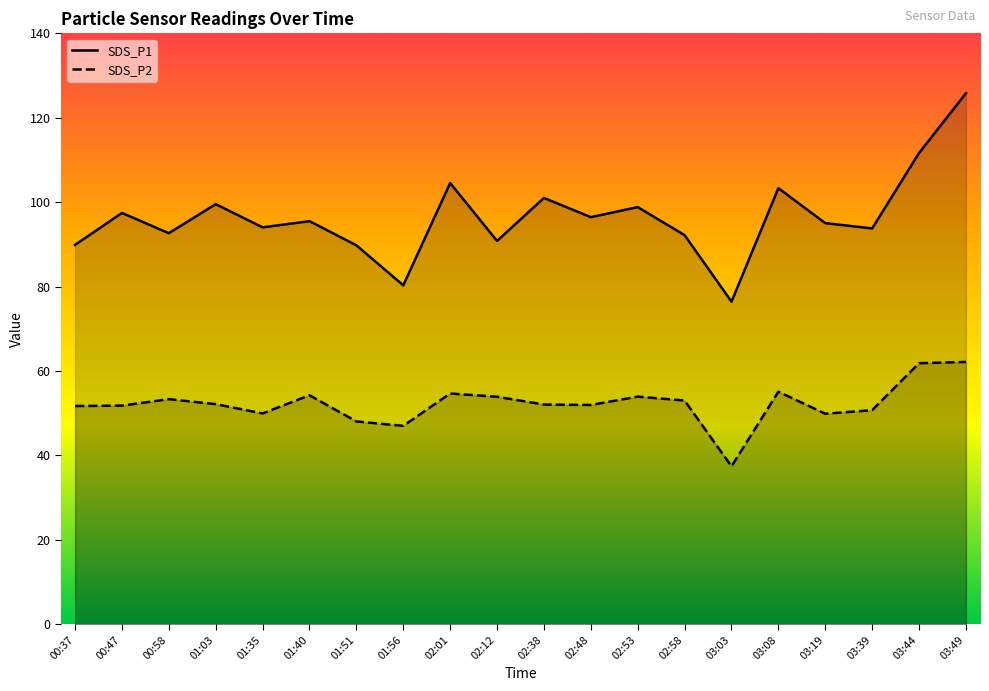

Is the value of SDS_P1 at 03:08 greater than the value of SDS_P2 at 01:03?

Yes